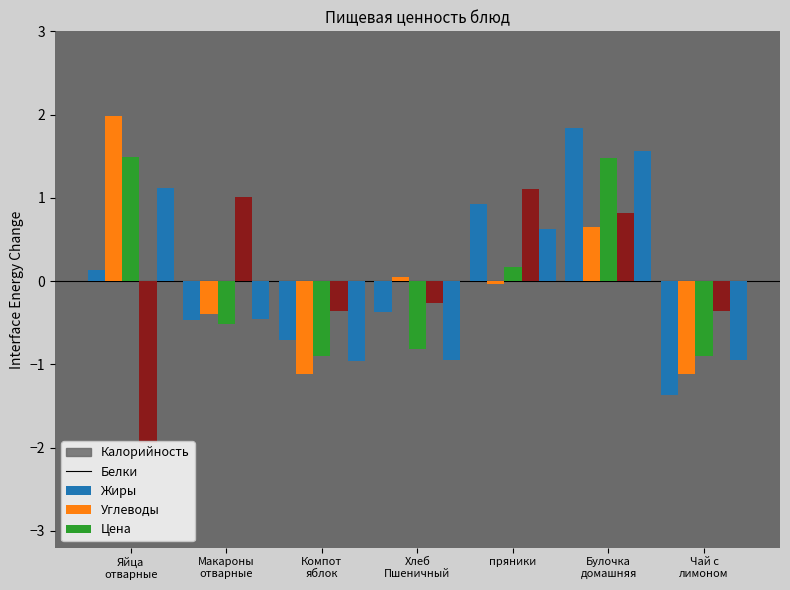

What is the label of the 4th bar from the left?

Хлеб
Пшеничный